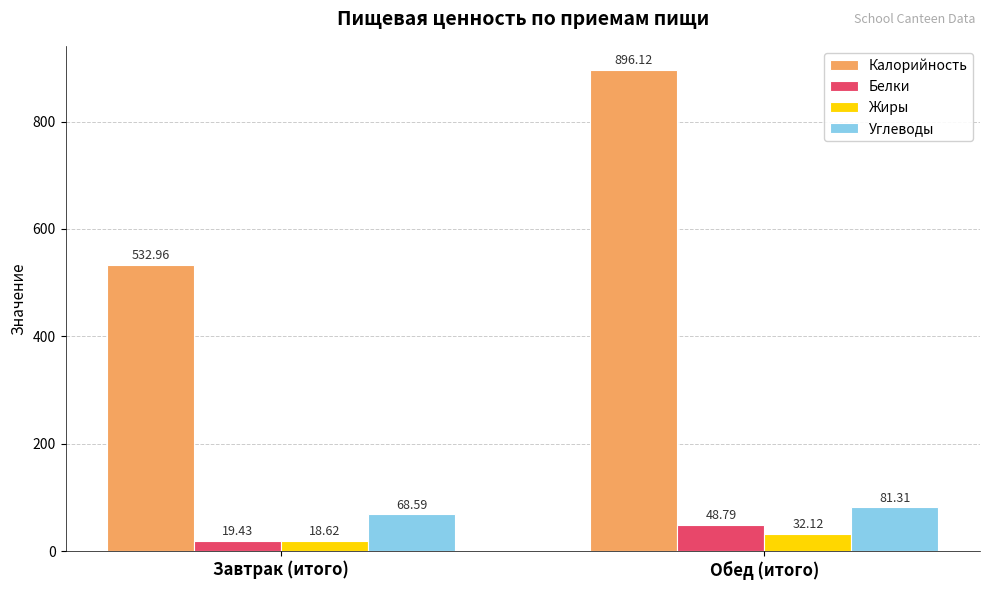

What are all the series names shown in the legend?

Калорийность, Белки, Жиры, Углеводы